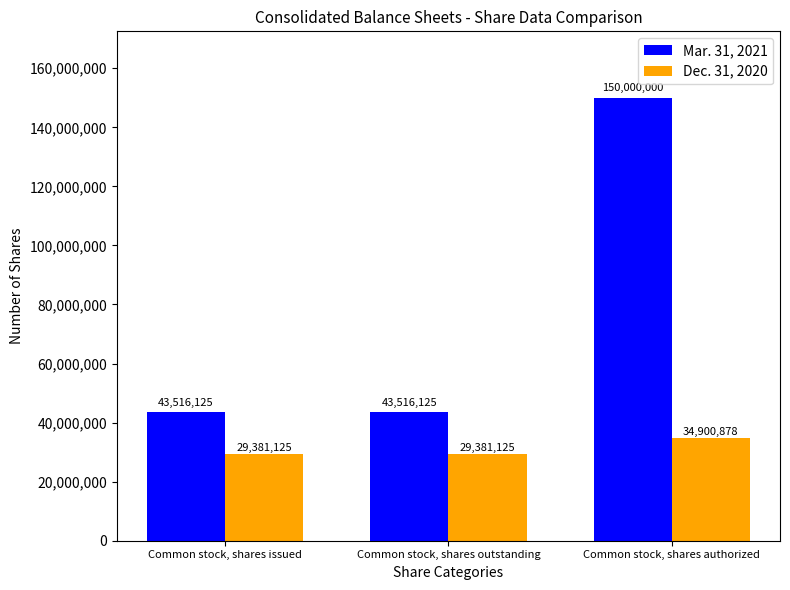

Reading left to right, list all the values displayed in this chart.

Mar. 31, 2021: 43516125	43516125	150000000
Dec. 31, 2020: 29381125	29381125	34900878